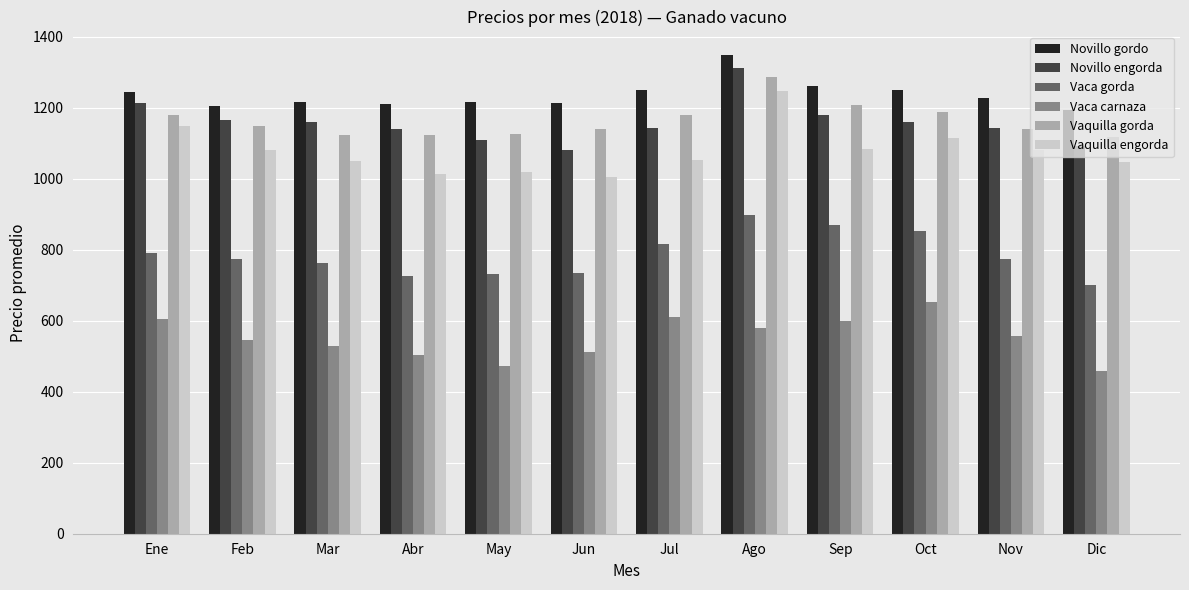

Which series changed the most between Ene and May?

Vaca carnaza